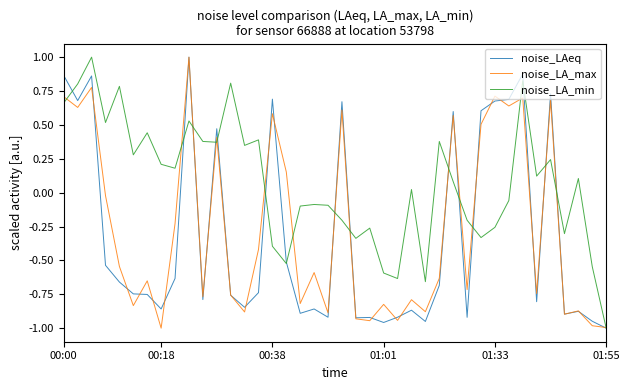

Which series has the largest total across all categories?

noise_LA_min